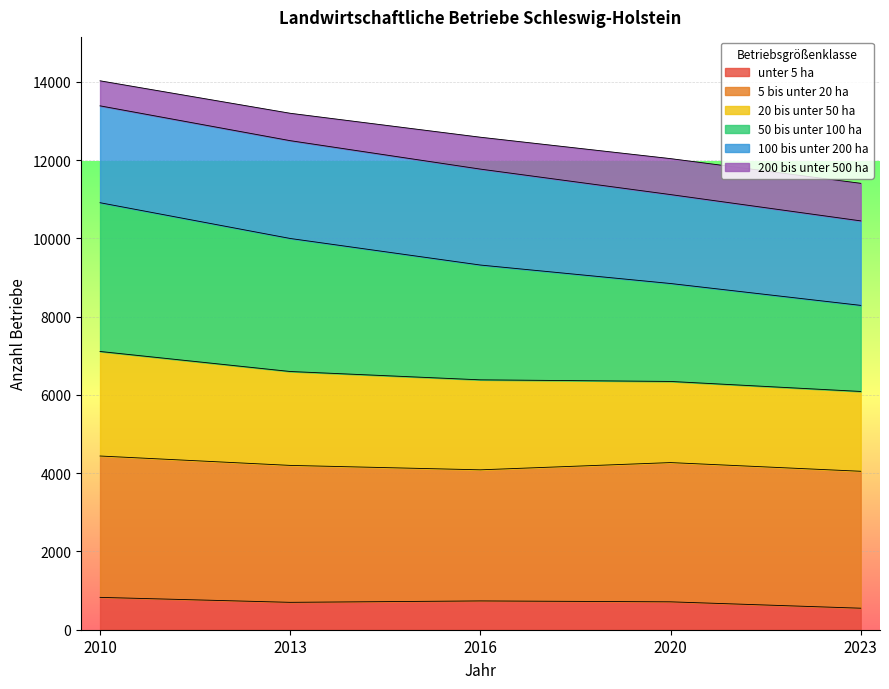

Is it true that 50 bis unter 100 ha equals 15566 at 2020?

False